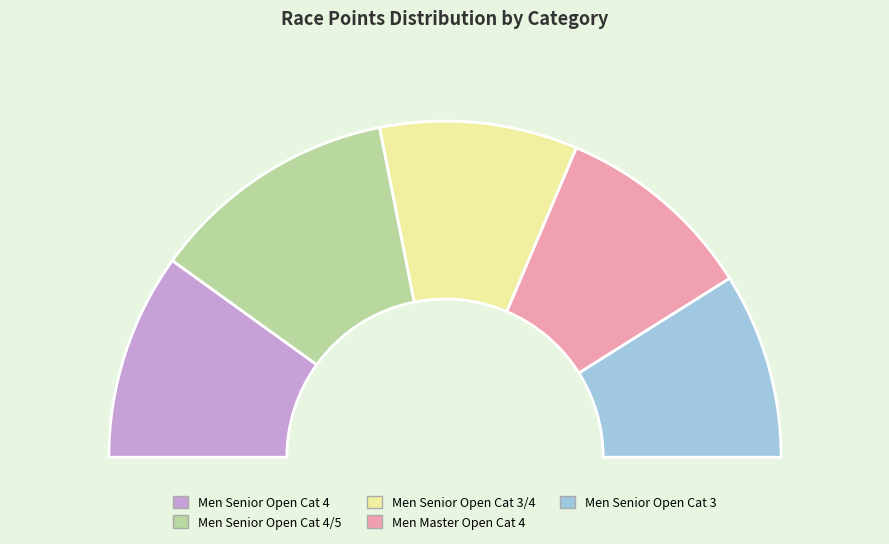

What is the change in value from Men Senior Open Cat 4 to Men Senior Open Cat 3?

-44.7